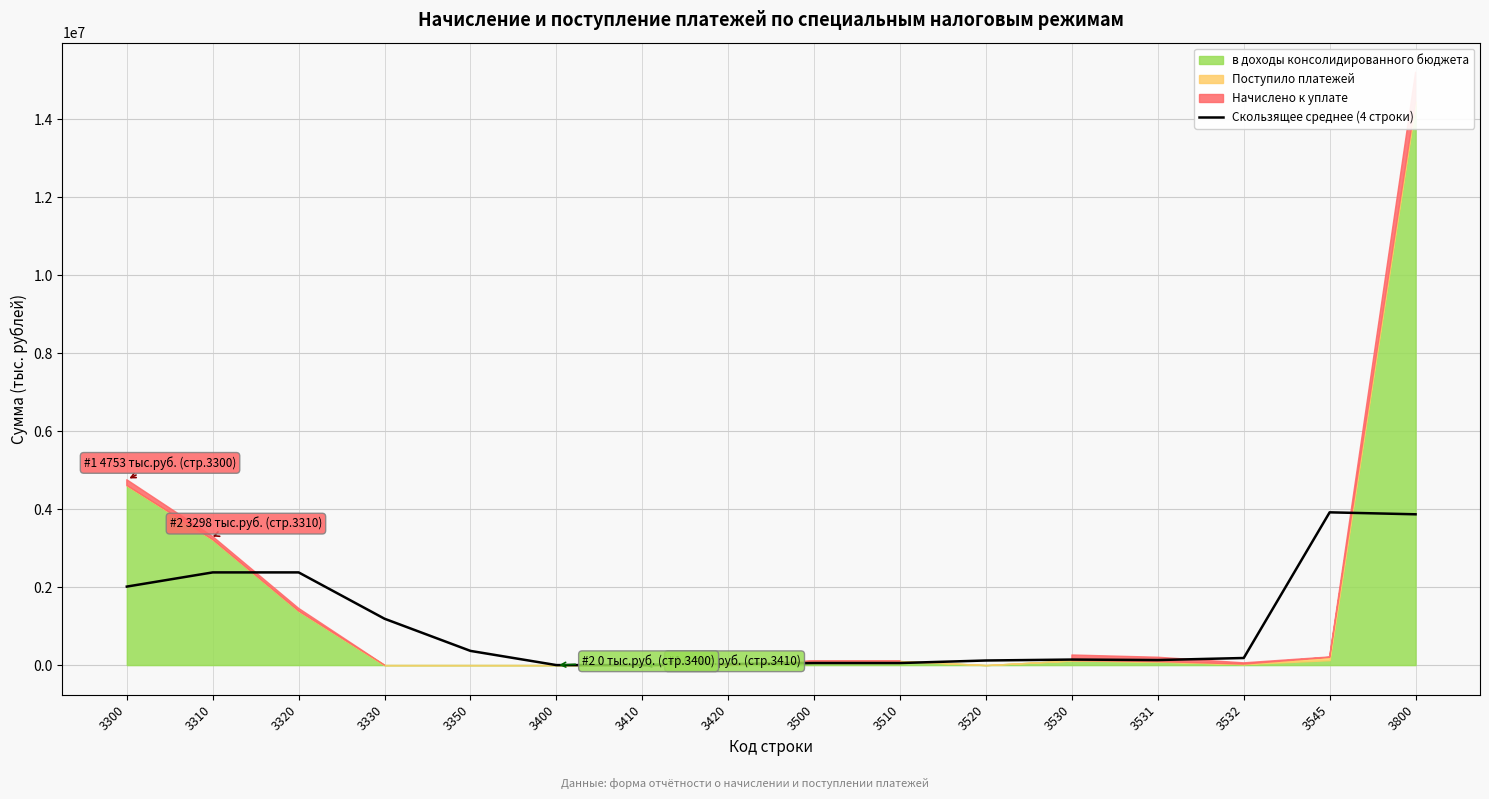

True or false: the data has more than 2 interior local peaks.

True